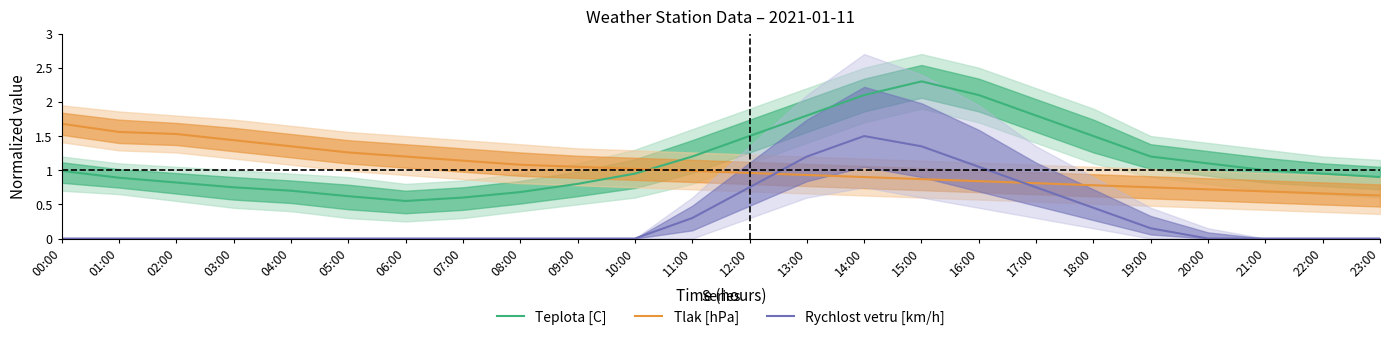

Does the chart display data point markers on the line(s)?

No